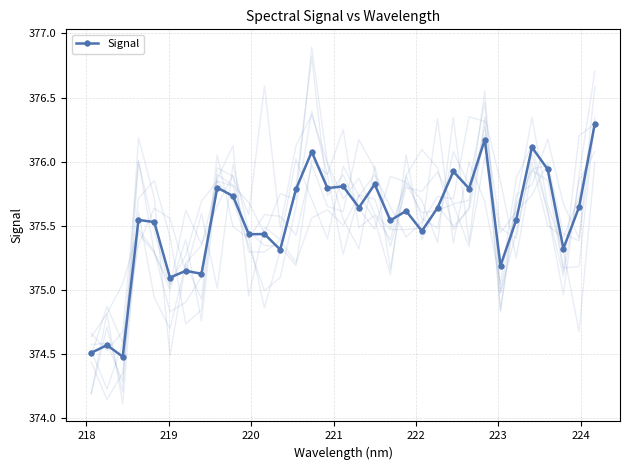

What is the value of the Signal point at the 17th from the left?

375.8